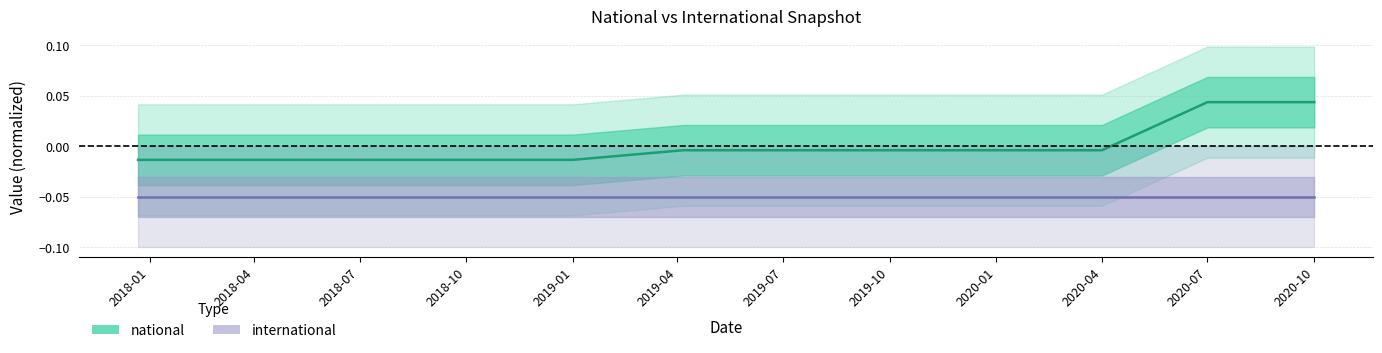

List the labels in order of value, largest first.

2020-07-01, 2020-10-01, 2019-04-06, 2019-07-01, 2019-10-09, 2020-01-01, 2020-04-01, 2017-12-22, 2018-04-09, 2018-07-11, 2018-09-28, 2019-01-01